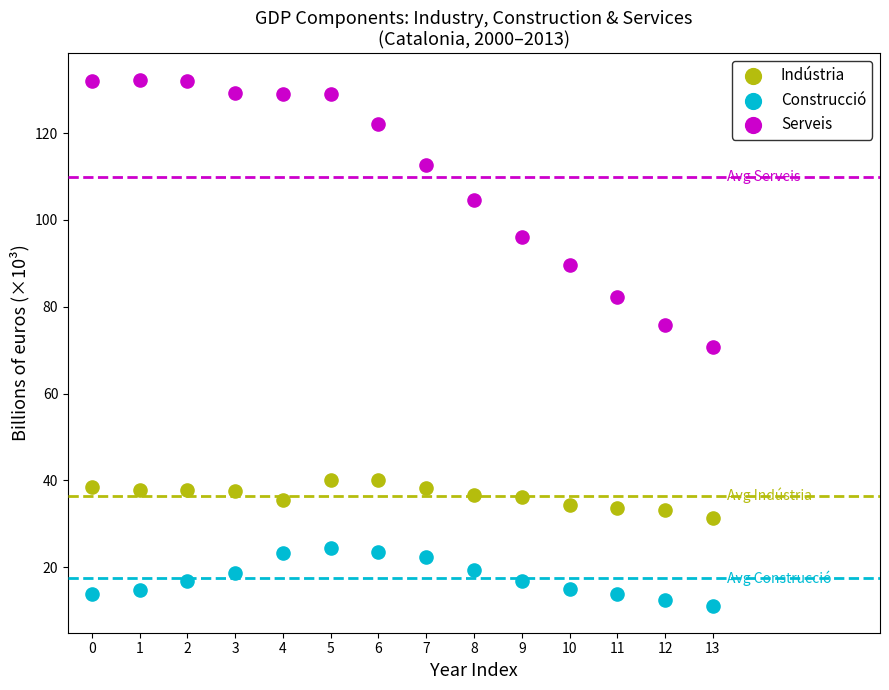

Which series has the widest spread of Y values?

Serveis